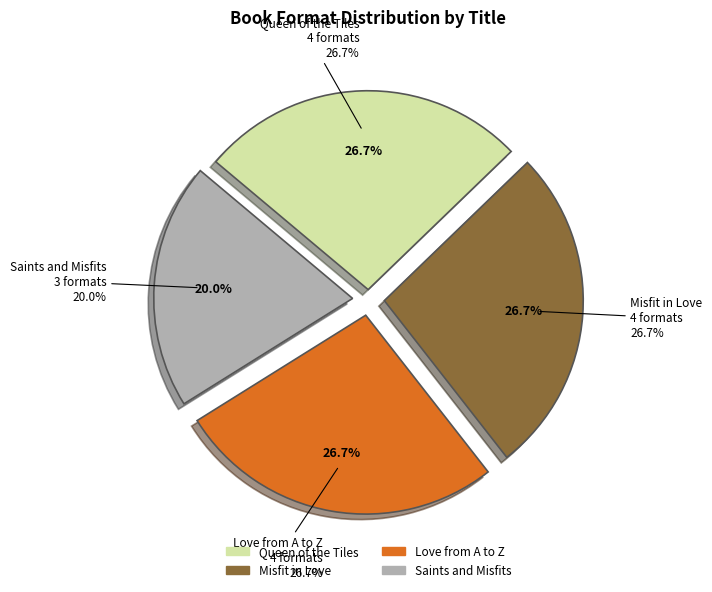

To the nearest percent, what is the difference between the largest and smallest slice percentages?

7%